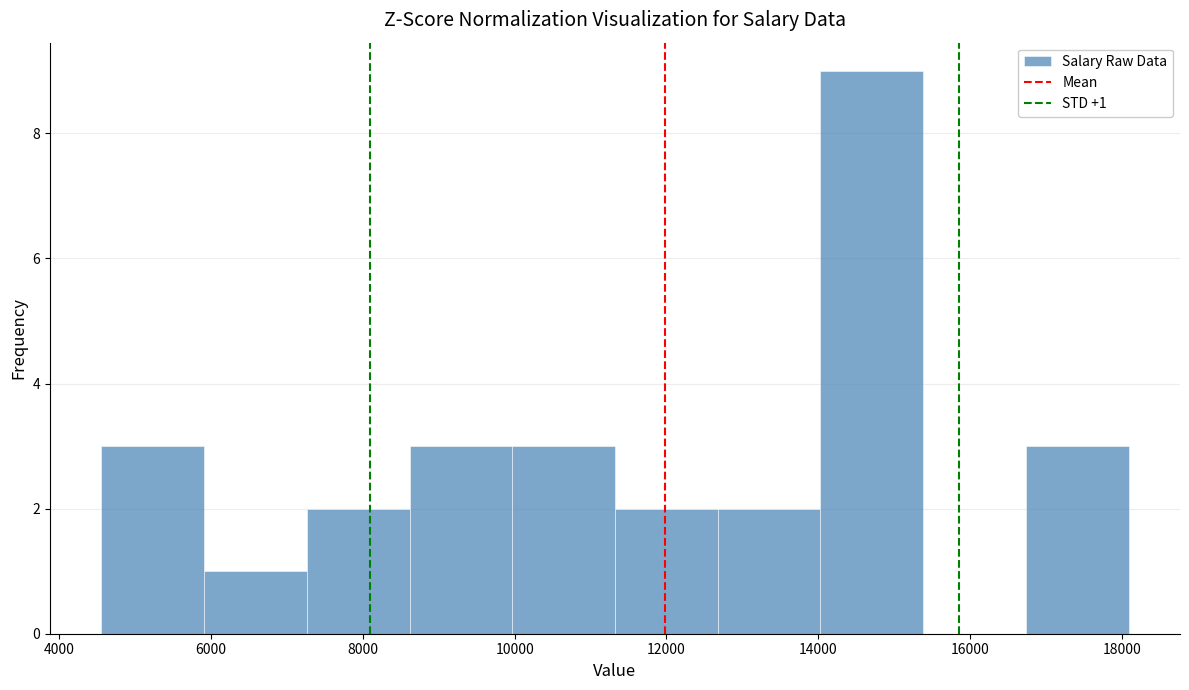

Which range on the x-axis has the tallest bar?

14000 to 15400